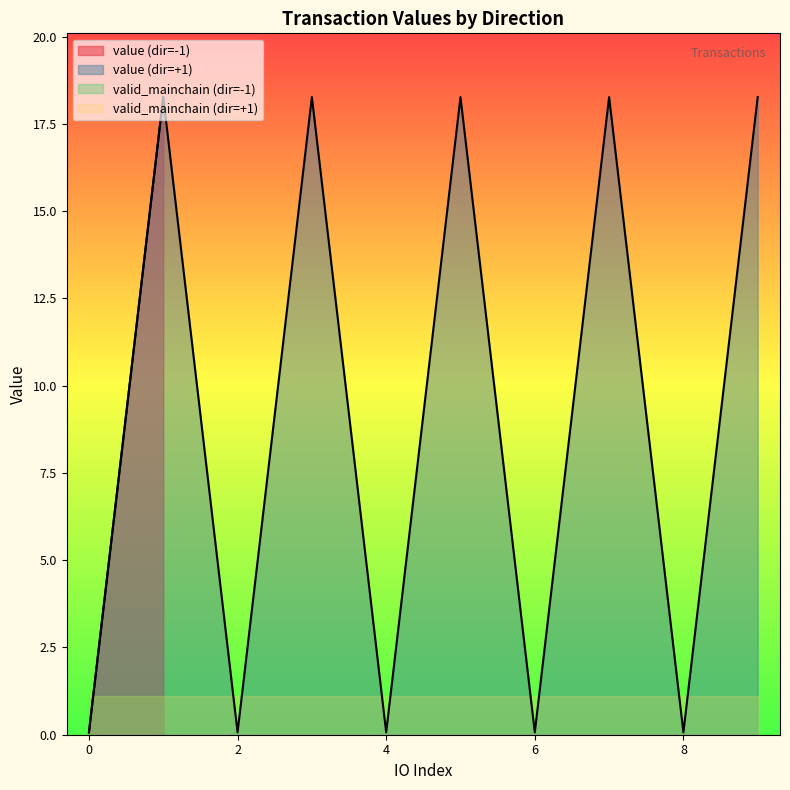

True or false: io_index and valid_mainchain cross at least once.

True